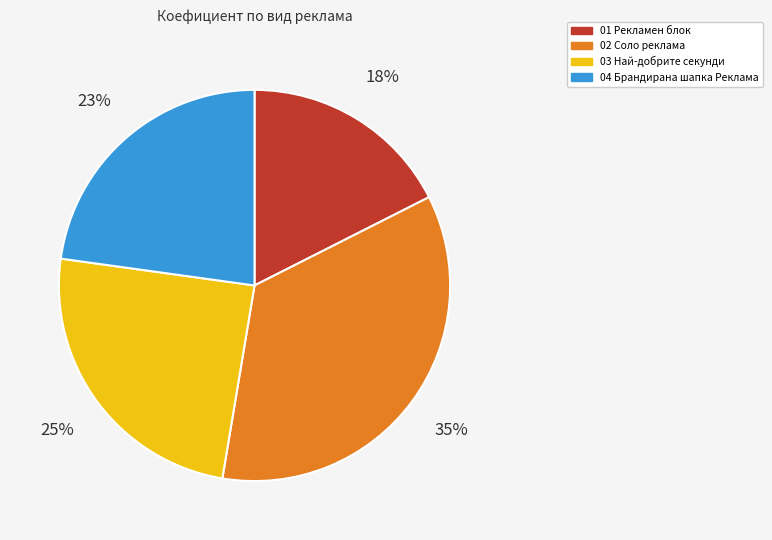

Combined, do 04 Брандирана шапка Реклама and 01 Рекламен блок account for over 50%?

No